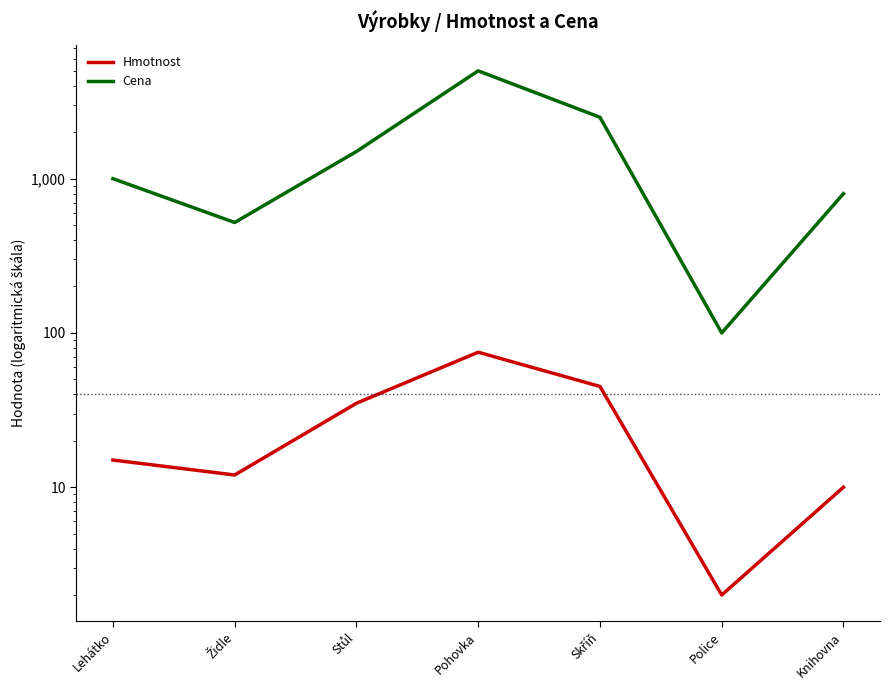

What is the spread (max minus min) of values at Skříň?

2455